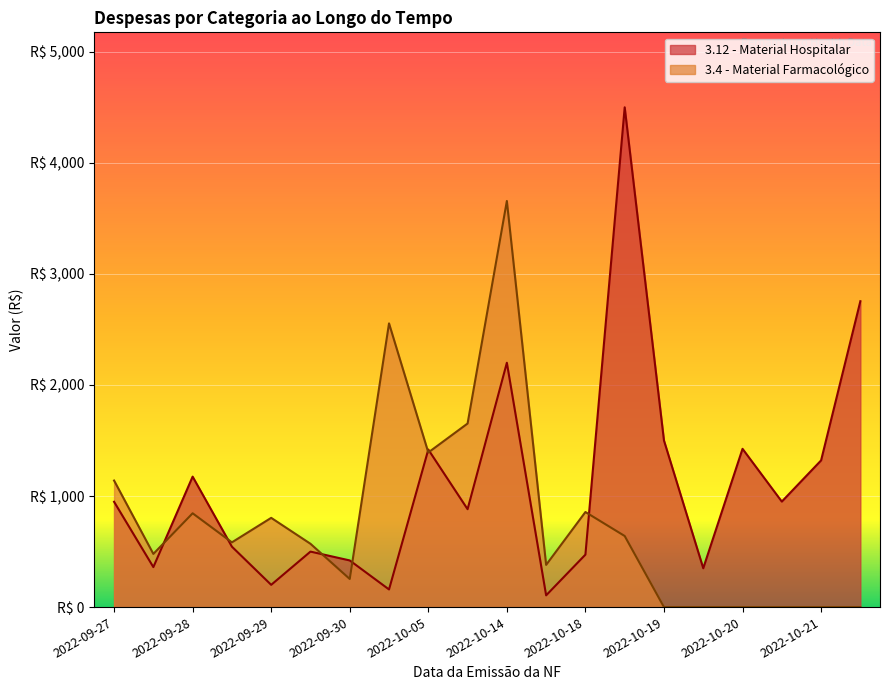

How many values in the 3.4 - Material Farmacológico series are below 582?

10